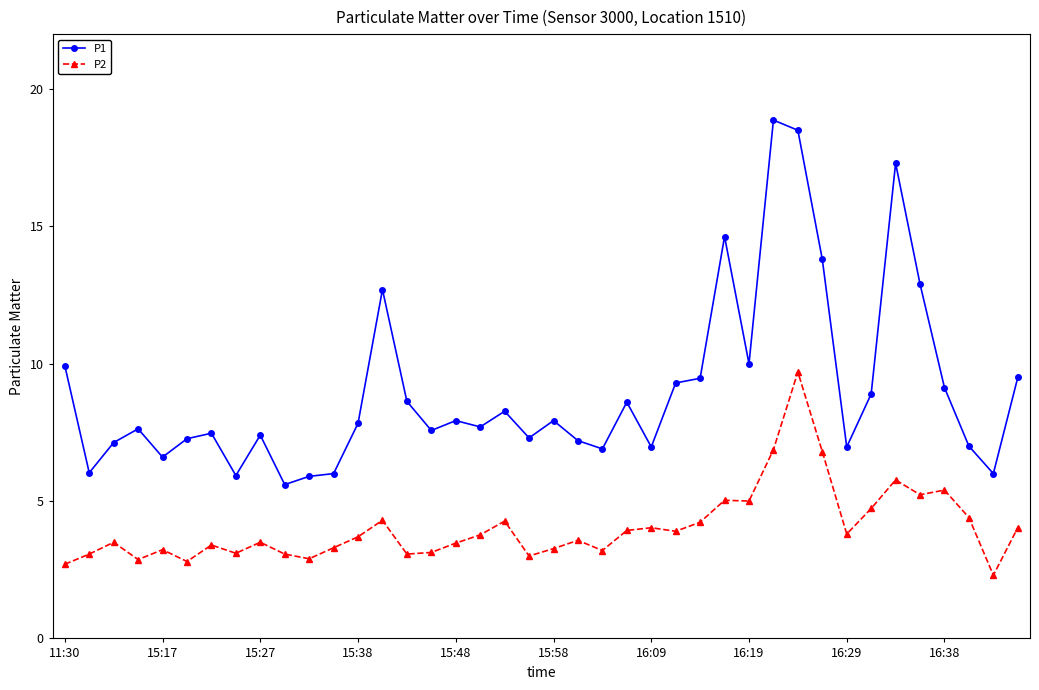

True or false: P1 and P2 intersect in this chart.

False